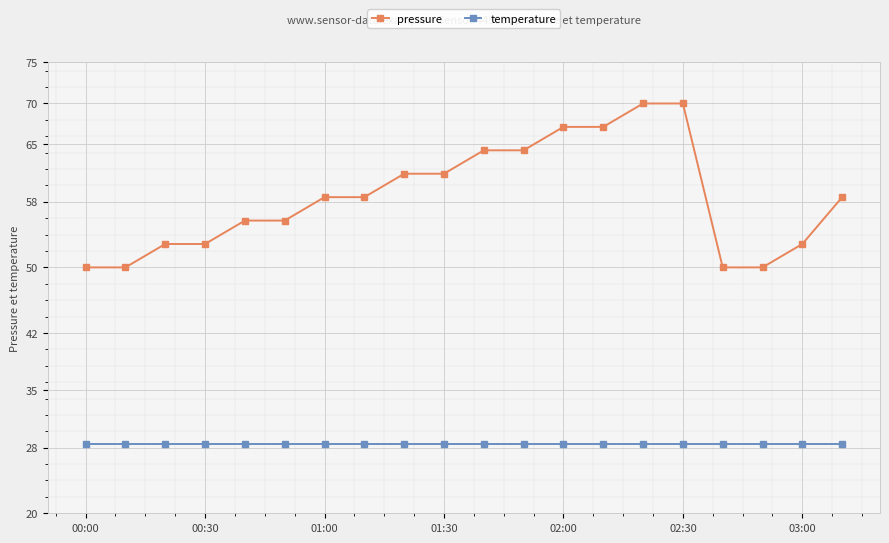

True or false: temperature and pressure intersect in this chart.

False